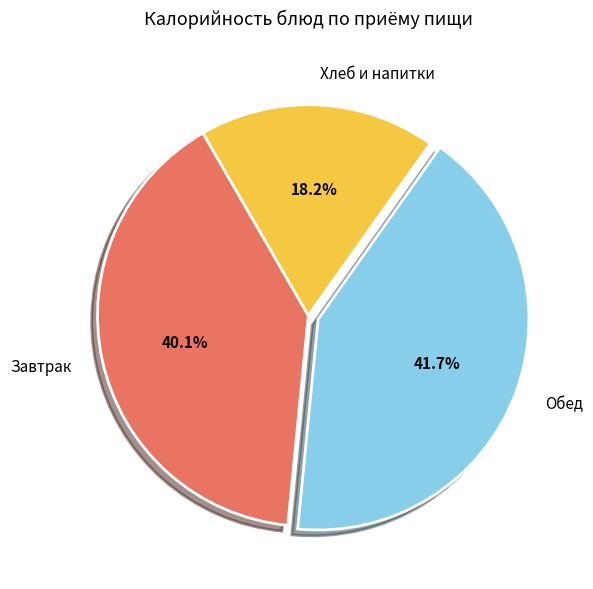

To the nearest percent, what is the difference between the largest and smallest slice percentages?

24%